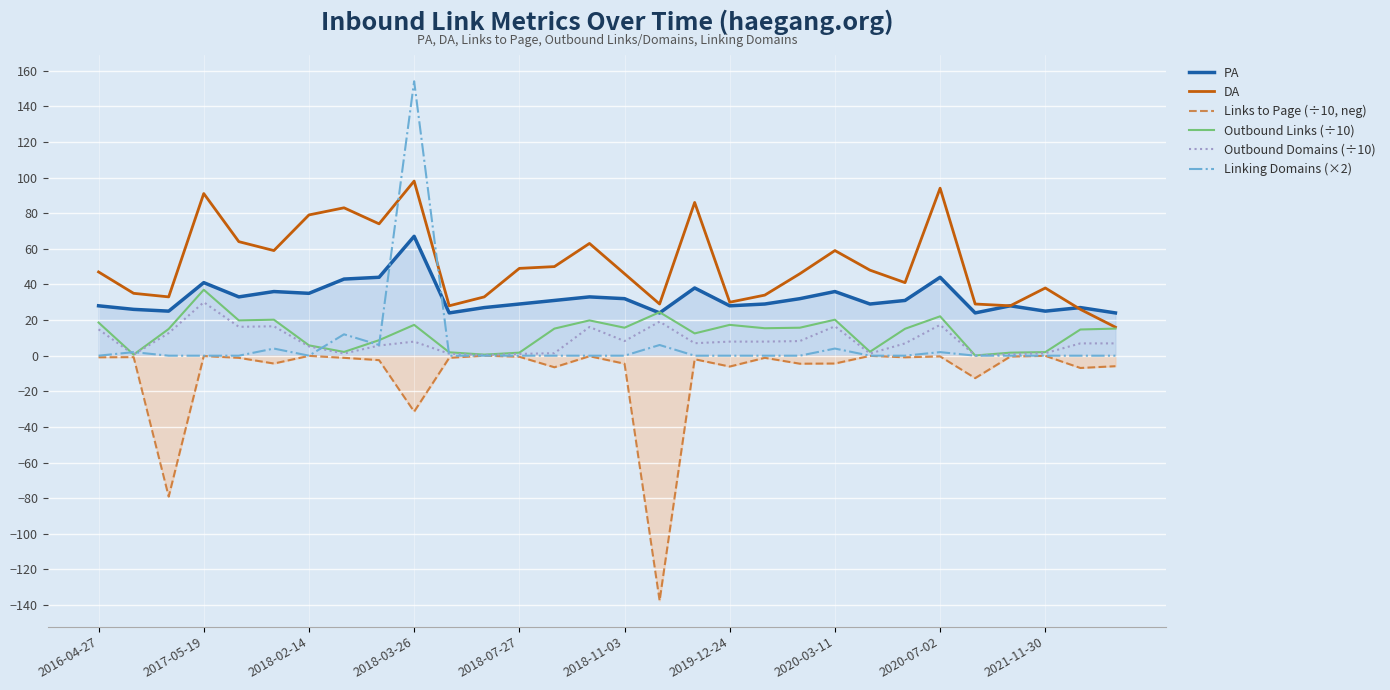

How many values in the Outbound Domains (÷10) series exceed 7?

14